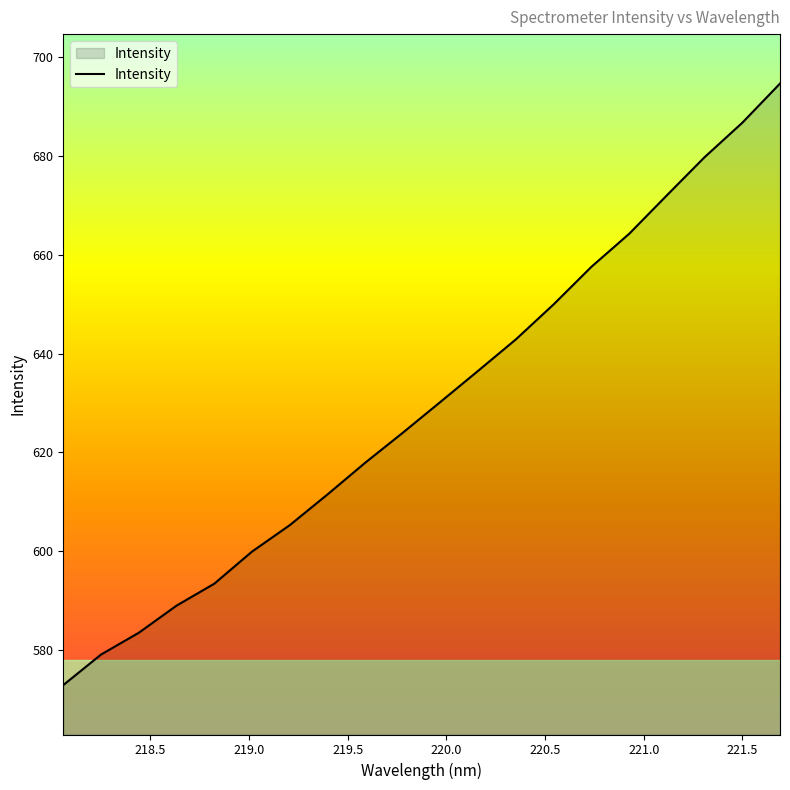

Does the chart have visible grid lines?

No